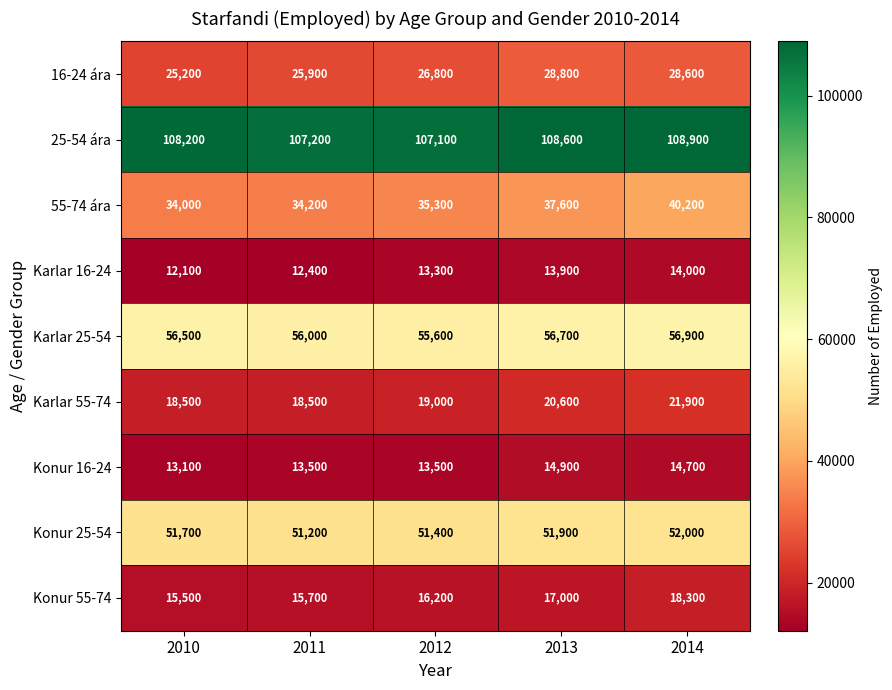

Rank the series at 2013 from highest to lowest value.

25-54 ára, Karlar 25-54, Konur 25-54, 55-74 ára, 16-24 ára, Karlar 55-74, Konur 55-74, Konur 16-24, Karlar 16-24